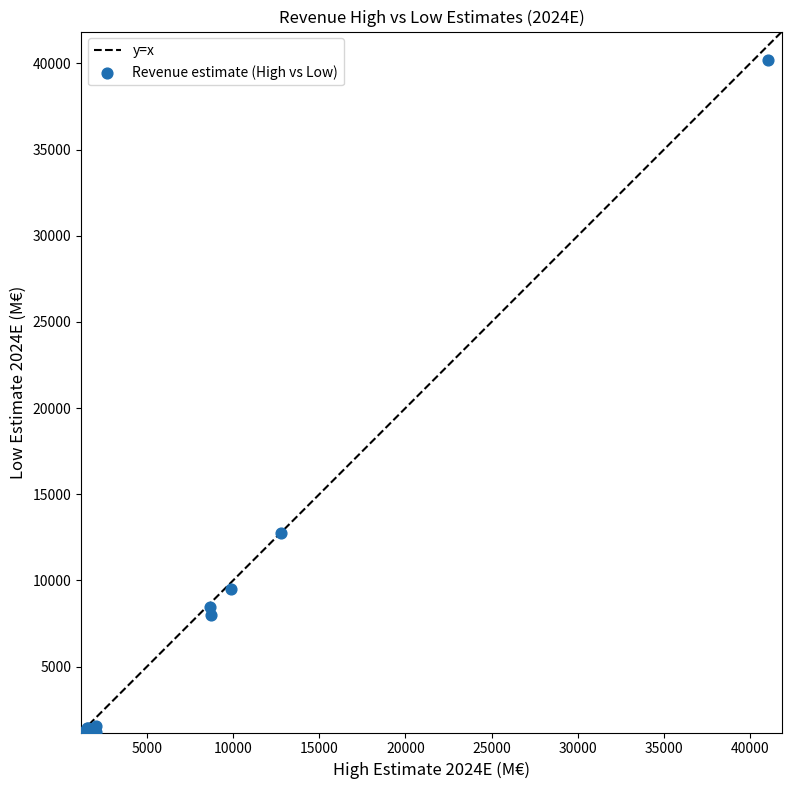

What Y value in the scatter plot is closest to 20700?

12741.1